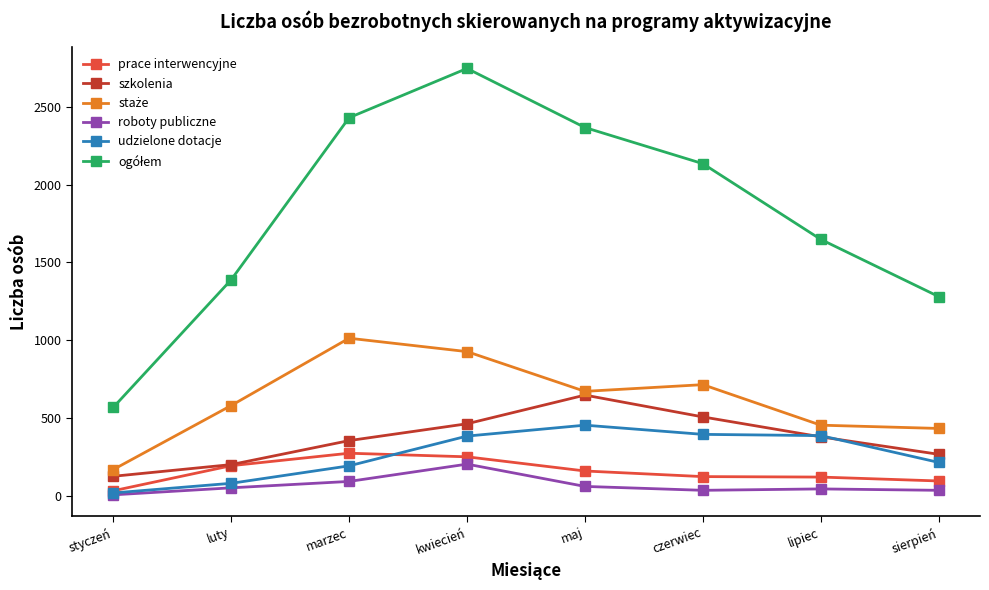

Where is the first local maximum for szkolenia?

maj